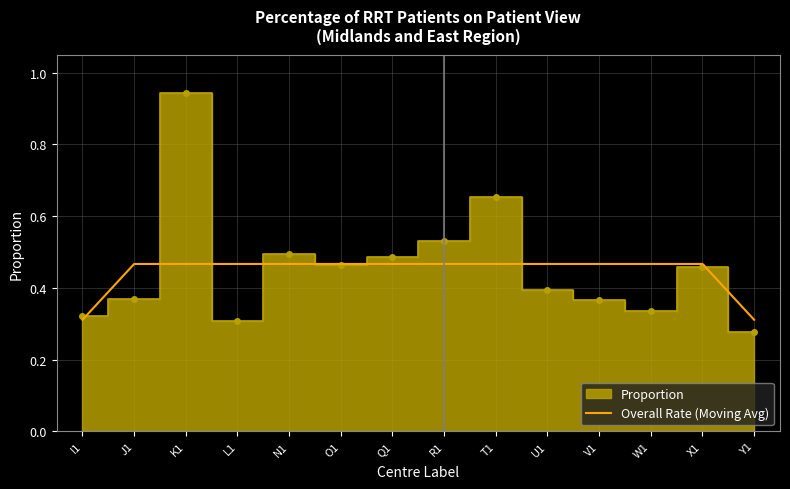

The value at O1 is 0.5. True or false?

True